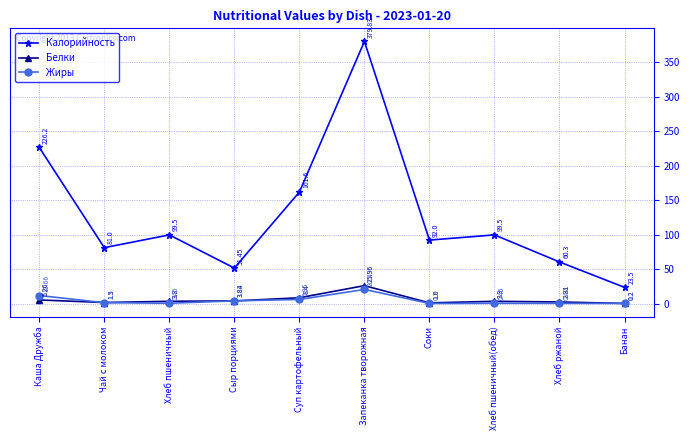

Rank the series at Каша Дружба from highest to lowest value.

Калорийность, Жиры, Белки